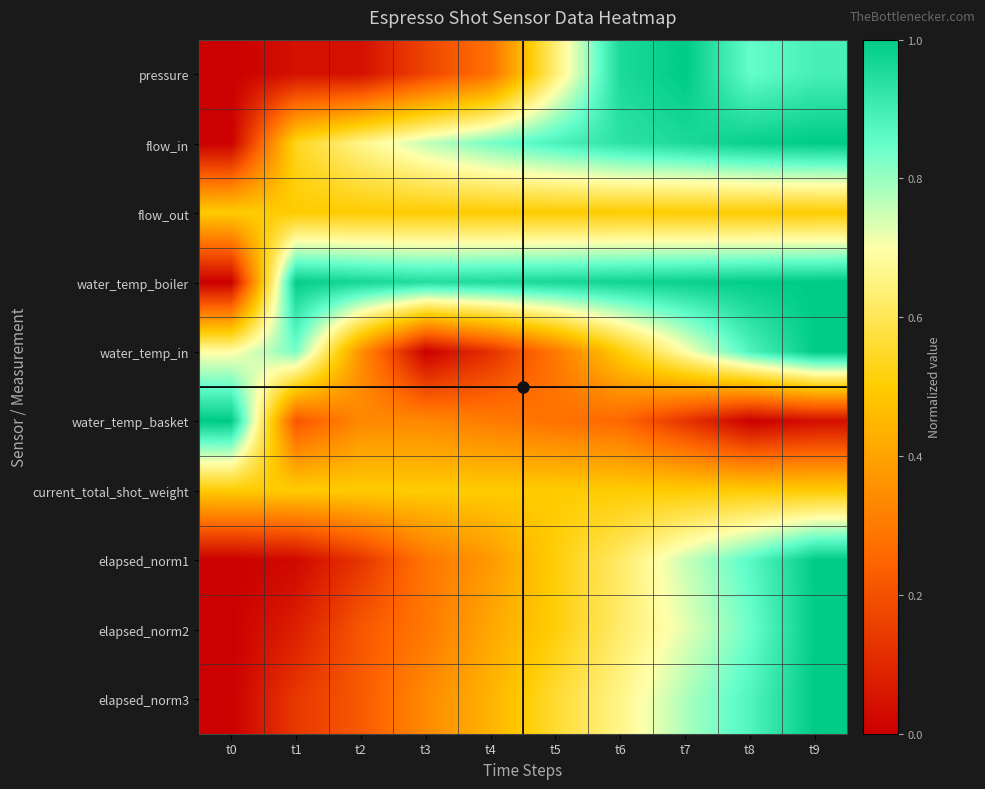

Reading right to left, what are all the values shown in this chart?

pressure: t9=0.9	t8=0.9	t7=1.0	t6=1.0	t5=0.6	t4=0.3	t3=0.2	t2=0.0	t1=0.0	t0=0.0
flow_in: t9=1.0	t8=1.0	t7=1.0	t6=0.9	t5=0.9	t4=0.8	t3=0.8	t2=0.7	t1=0.5	t0=0.0
flow_out: t9=0.5	t8=0.5	t7=0.5	t6=0.5	t5=0.5	t4=0.5	t3=0.5	t2=0.5	t1=0.5	t0=0.5
water_temp_boiler: t9=1.0	t8=1.0	t7=1.0	t6=1.0	t5=1.0	t4=1.0	t3=0.9	t2=1.0	t1=1.0	t0=0.0
water_temp_in: t9=1.0	t8=0.9	t7=0.7	t6=0.5	t5=0.3	t4=0.1	t3=0.0	t2=0.4	t1=0.8	t0=0.7
water_temp_basket: t9=0.0	t8=0.0	t7=0.1	t6=0.3	t5=0.3	t4=0.3	t3=0.3	t2=0.3	t1=0.2	t0=1.0
current_total_shot_weight: t9=0.5	t8=0.5	t7=0.5	t6=0.5	t5=0.5	t4=0.5	t3=0.5	t2=0.5	t1=0.5	t0=0.5
elapsed_norm1: t9=1.0	t8=0.9	t7=0.8	t6=0.6	t5=0.5	t4=0.4	t3=0.3	t2=0.1	t1=0.0	t0=0.0
elapsed_norm2: t9=1.0	t8=0.8	t7=0.7	t6=0.6	t5=0.5	t4=0.4	t3=0.3	t2=0.2	t1=0.1	t0=0.0
elapsed_norm3: t9=1.0	t8=0.9	t7=0.8	t6=0.7	t5=0.6	t4=0.4	t3=0.3	t2=0.2	t1=0.1	t0=0.0